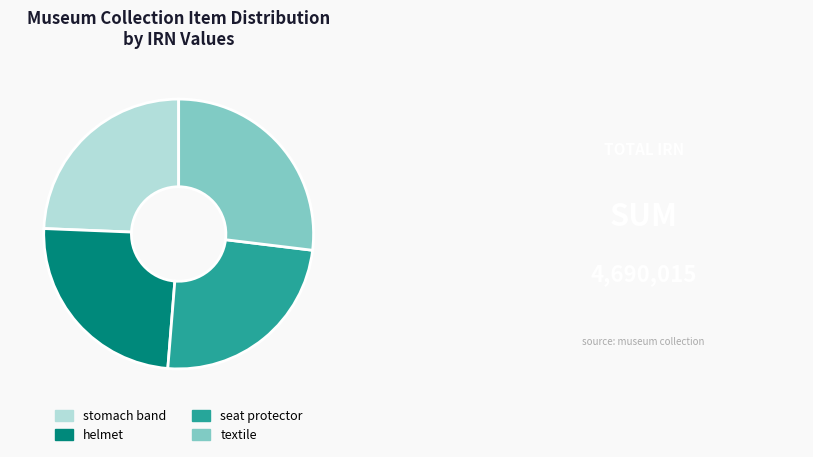

Count the number of slices in the pie.

4